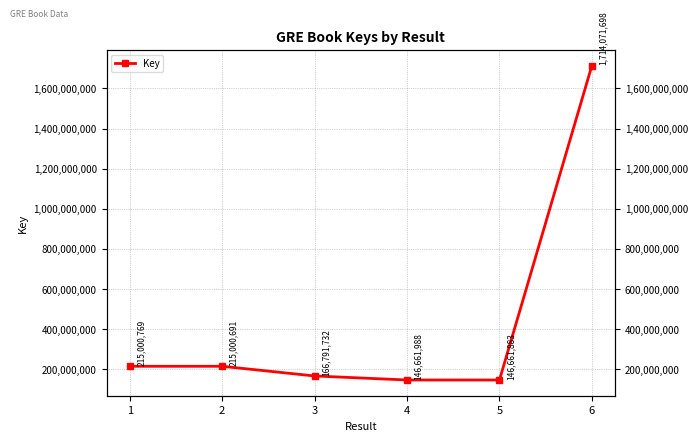

Reading left to right, what are all the values shown in this chart?

1=215000769	2=215000691	3=166791732	4=146661988	5=146661883	6=1714071698